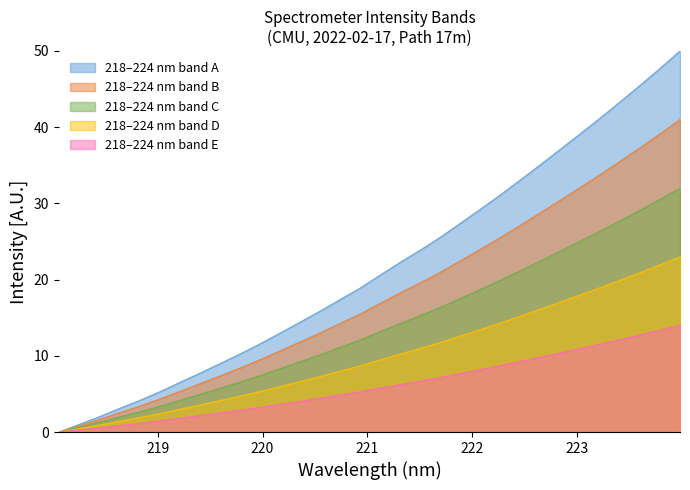

Reading right to left, what are all the values shown in this chart?

223.9802=50.0	223.7895=47.7	223.5987=45.5	223.408=43.3	223.2172=41.2	223.0264=39.1	222.8355=37.1	222.6447=35.0	222.4538=33.0	222.263=31.1	222.0721=29.2	221.8812=27.3	221.6902=25.5	221.4993=23.8	221.3083=22.2	221.1174=20.6	220.9264=18.9	220.7354=17.4	220.5444=15.8	220.3533=14.4	220.1623=12.9	219.9712=11.5	219.7801=10.2	219.589=8.9	219.3979=7.7	219.2067=6.5	219.0156=5.3	218.8244=4.1	218.6332=3.1	218.442=2.0	218.2508=1.0	218.0596=0.0